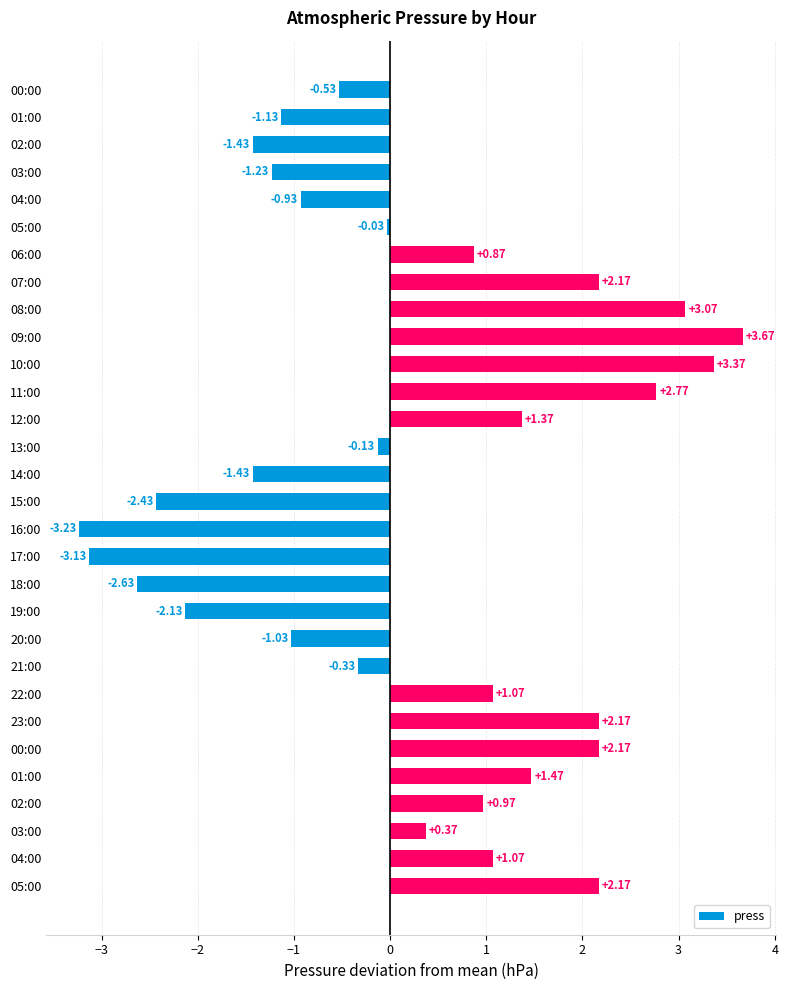

Does the chart contain any negative values?

Yes